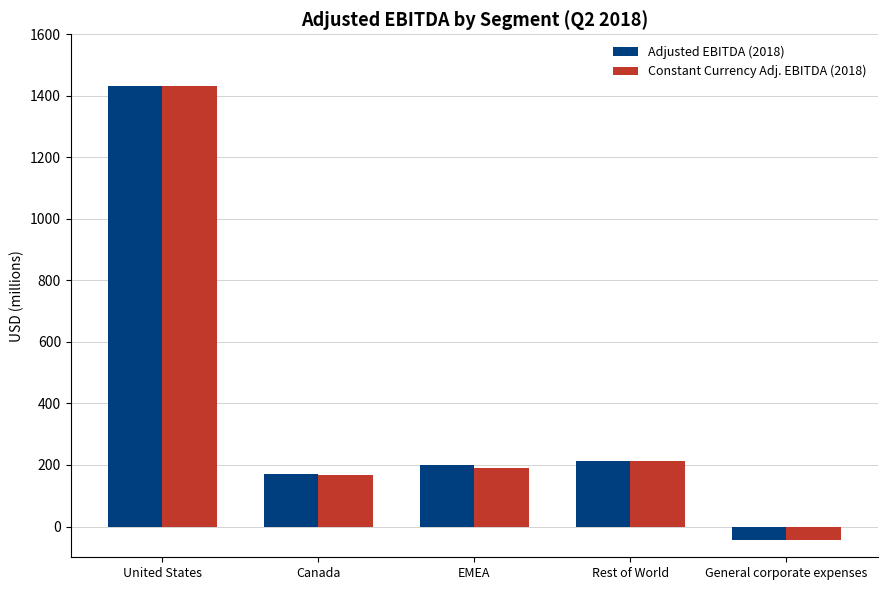

What is the spread (max minus min) of values at EMEA?

12